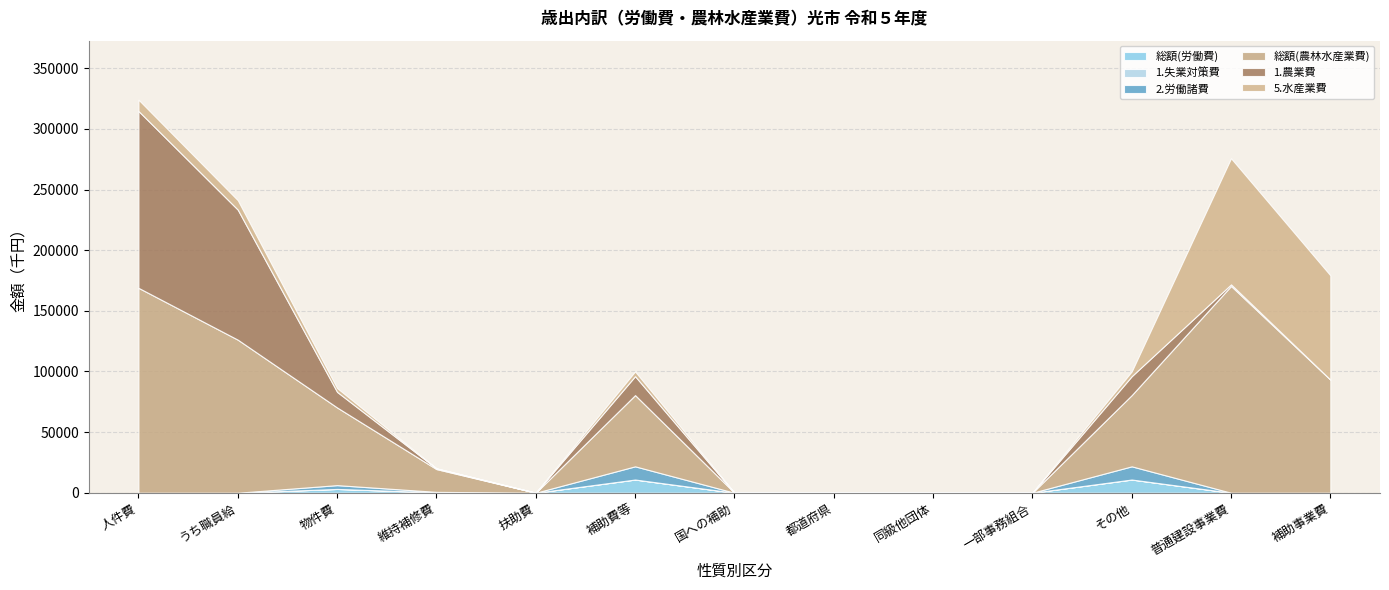

Between 10 and 1, which is larger?

10